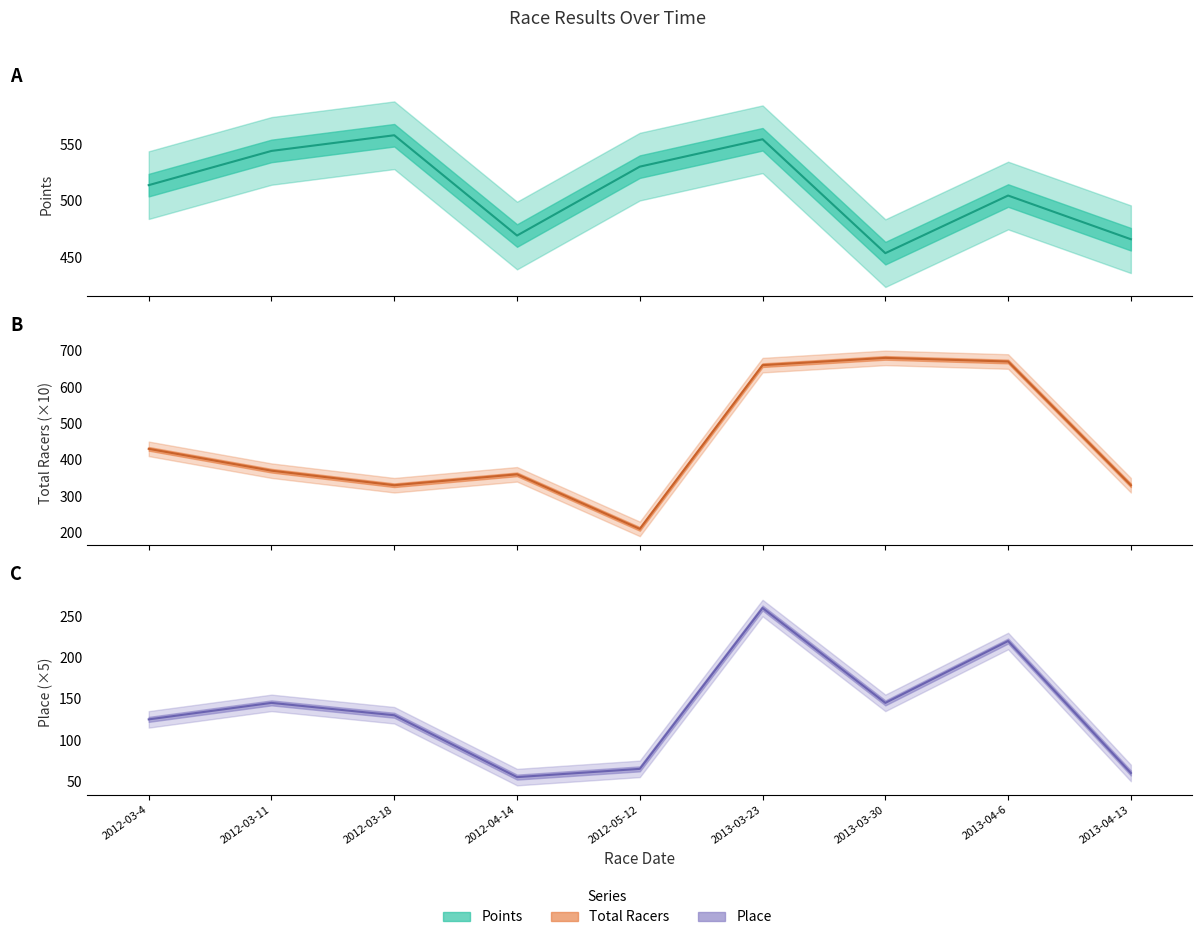

The value of Place at 2012-03-18 is 130.0. True or false?

True